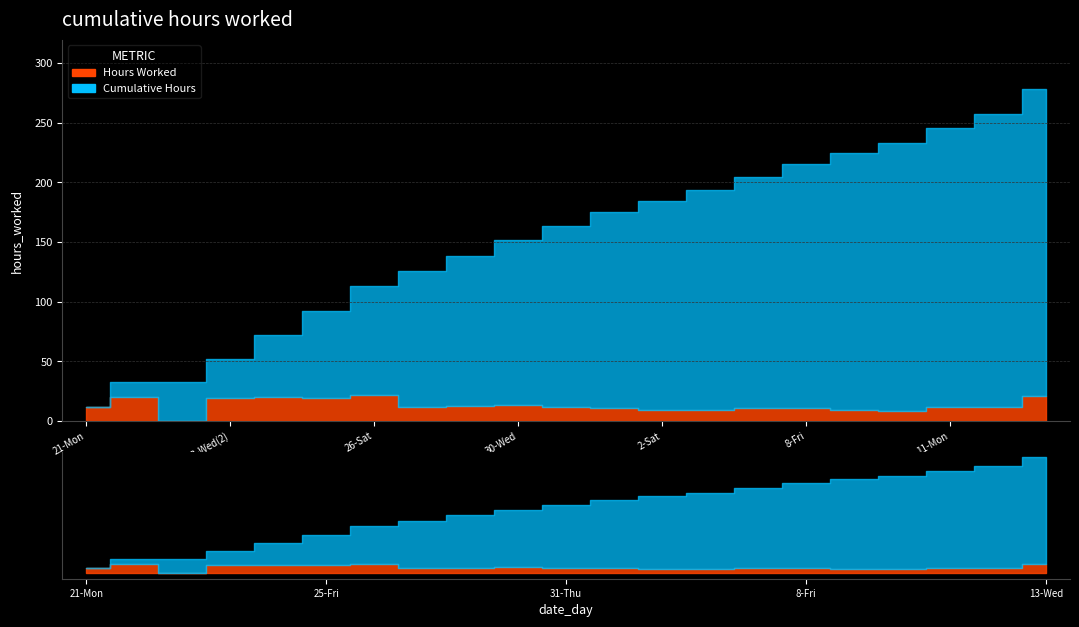

What is the spread (max minus min) of values at 21-Mon?

12.0